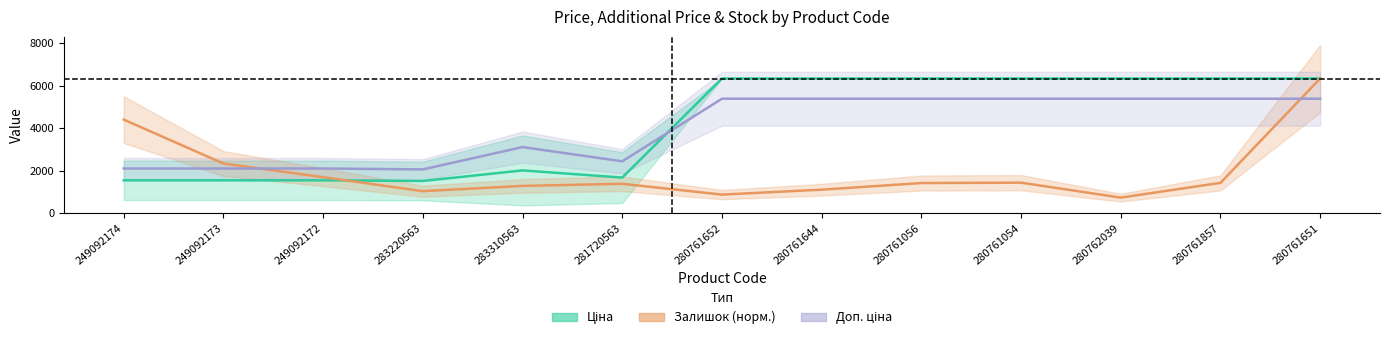

The Залишок (norm) series shows 1032.5 at 283220563. True or false?

True